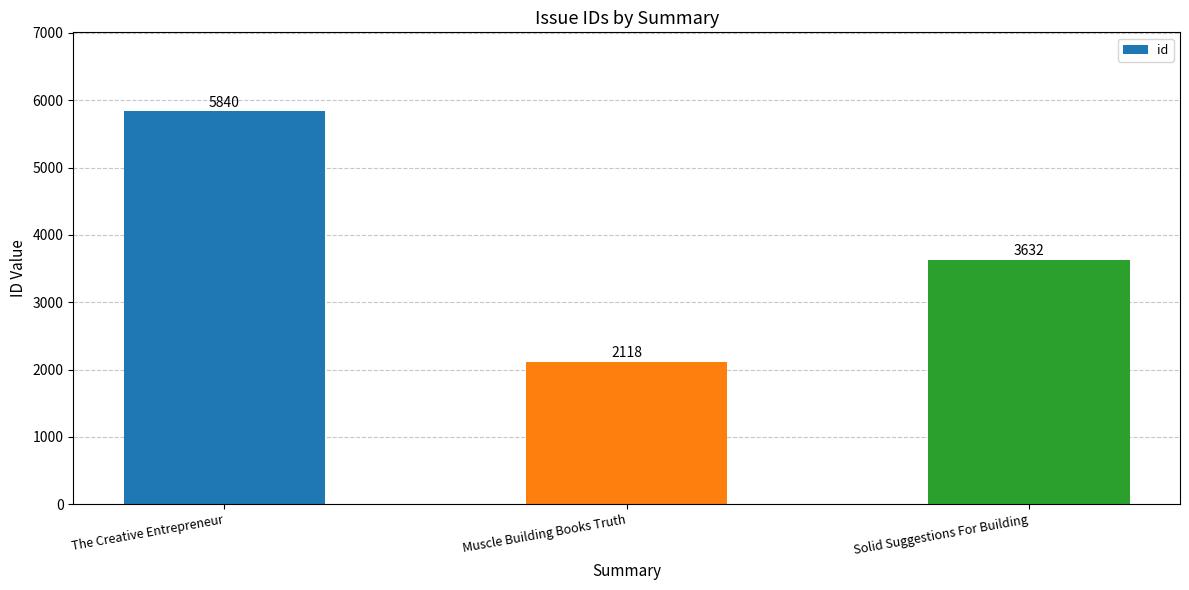

What is the difference between the values at Muscle Building Books Truth and The Creative Entrepreneur?

3722